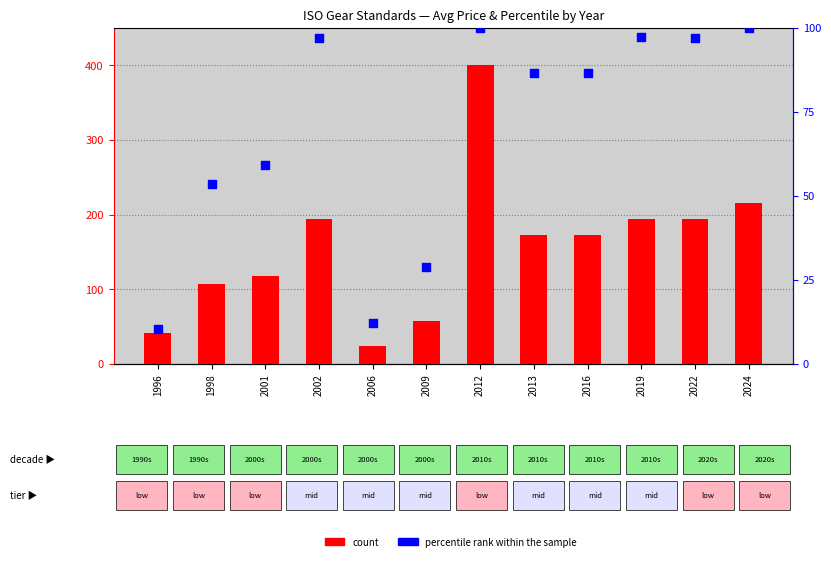

Which series has the largest Y range (max minus min)?

count